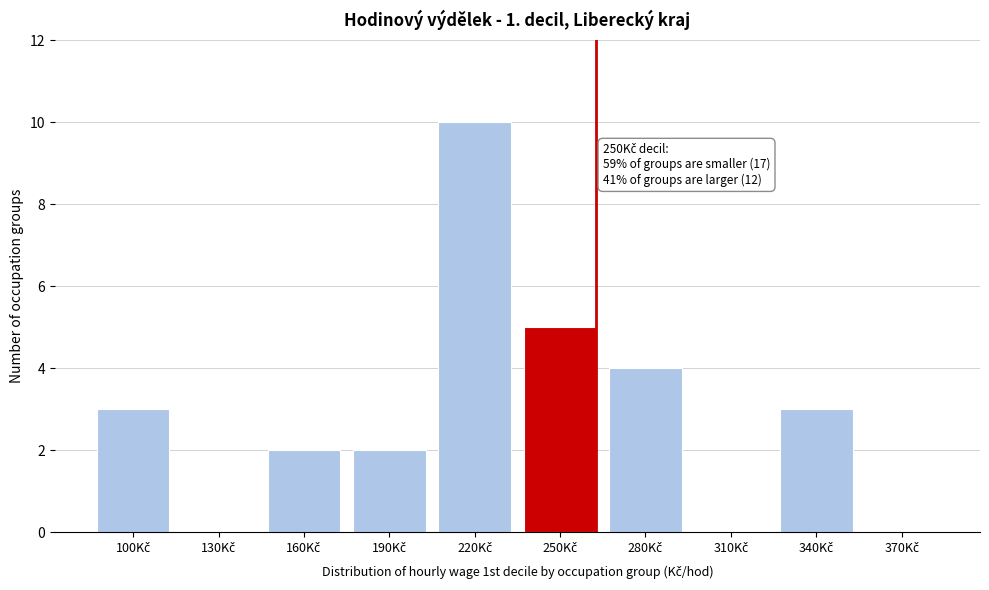

What is the sum of all values?

29